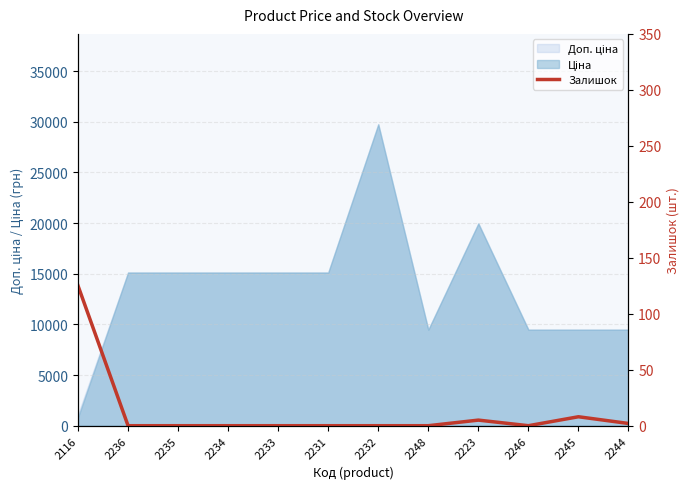

What is the average value?

12